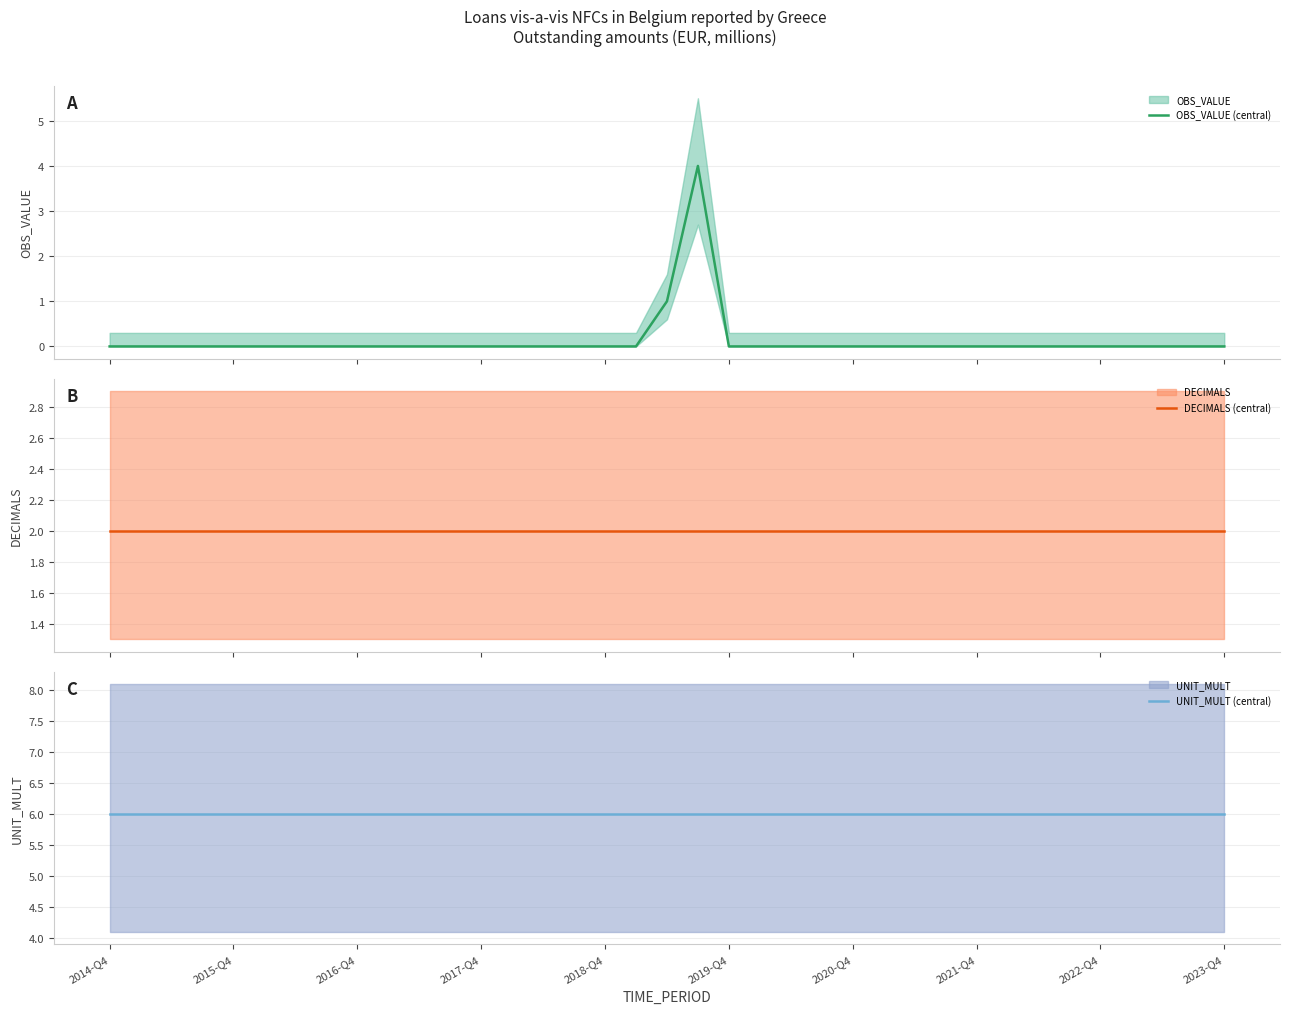

What is the sum of all DECIMALS (central) values?

74